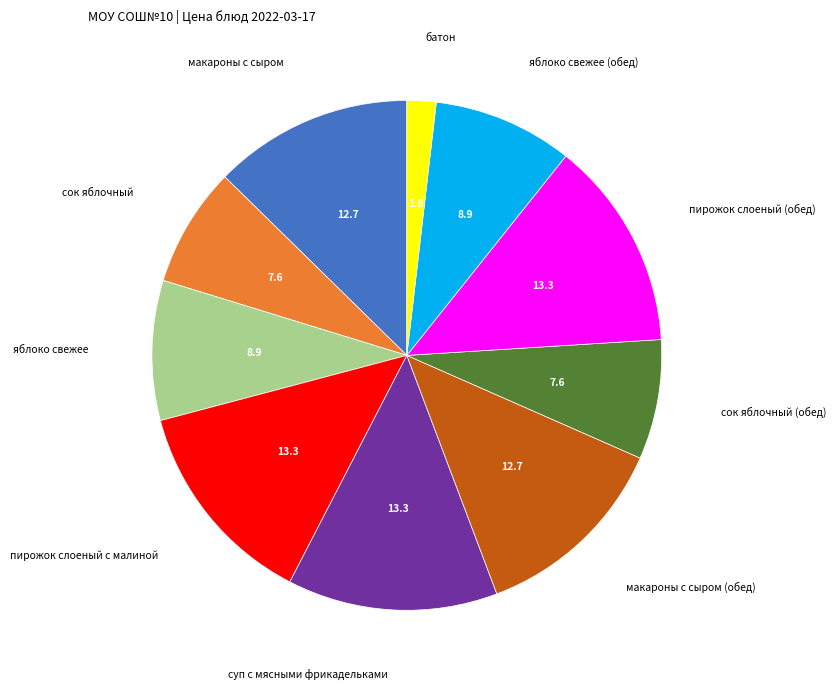

Does яблоко свежее (обед) account for over 50% of the chart?

No